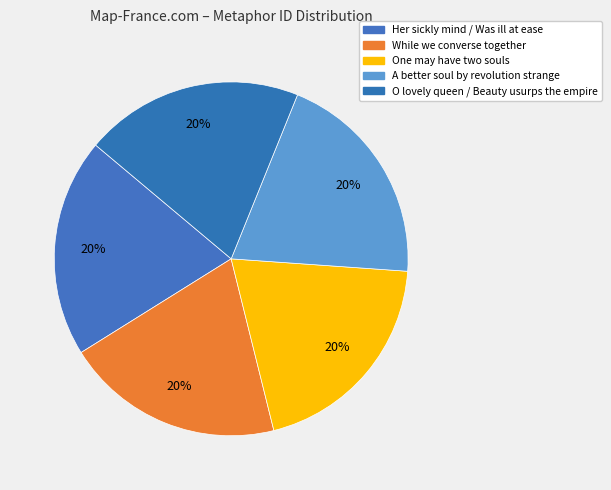

Does any single category account for the majority?

No